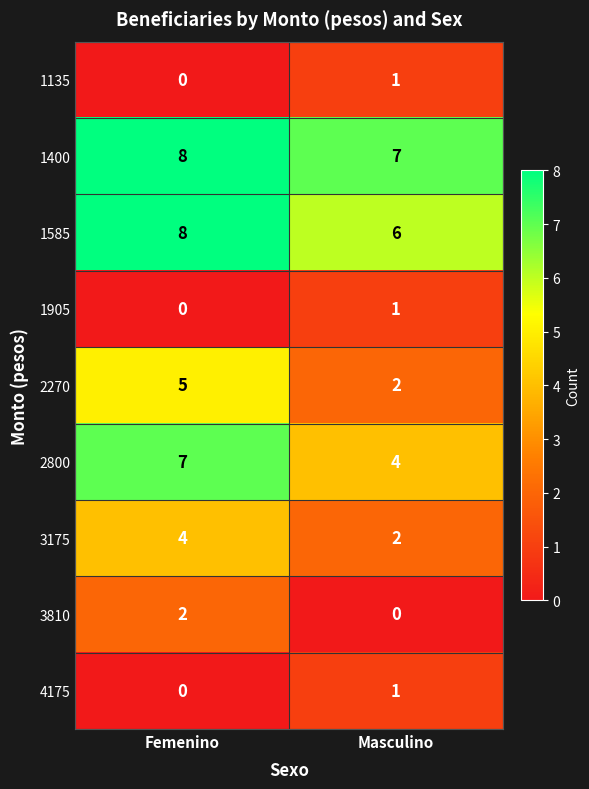

List the labels in order of 1905 value, smallest first.

Femenino, Masculino